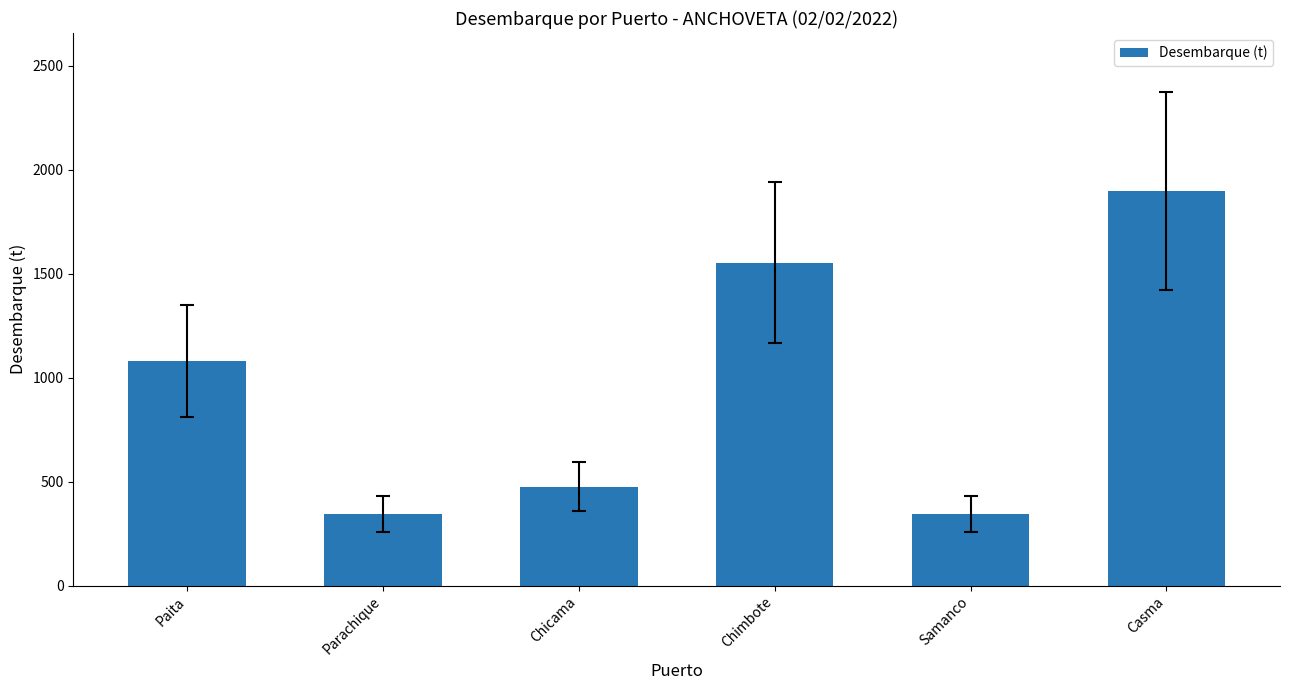

What is the difference between the values at Chimbote and Parachique?

1209.9